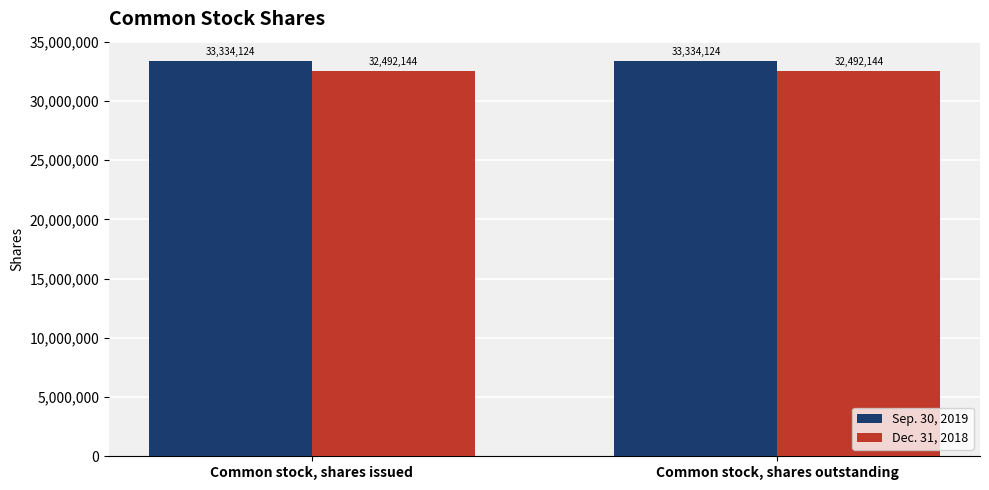

What is the difference between the highest and lowest values at Common stock, shares outstanding?

841980